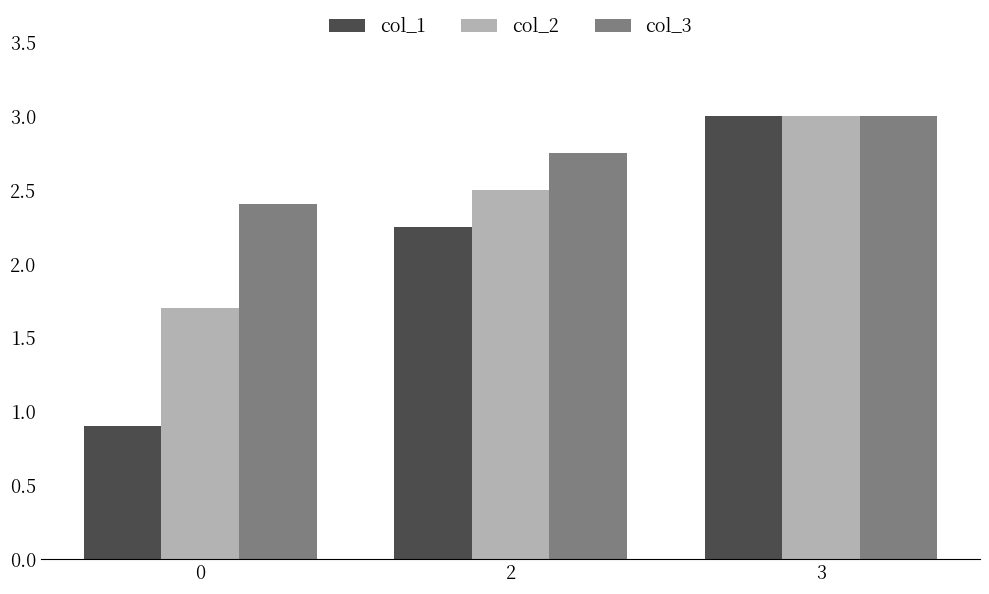

What is the sum of all col_3 values?

8.2